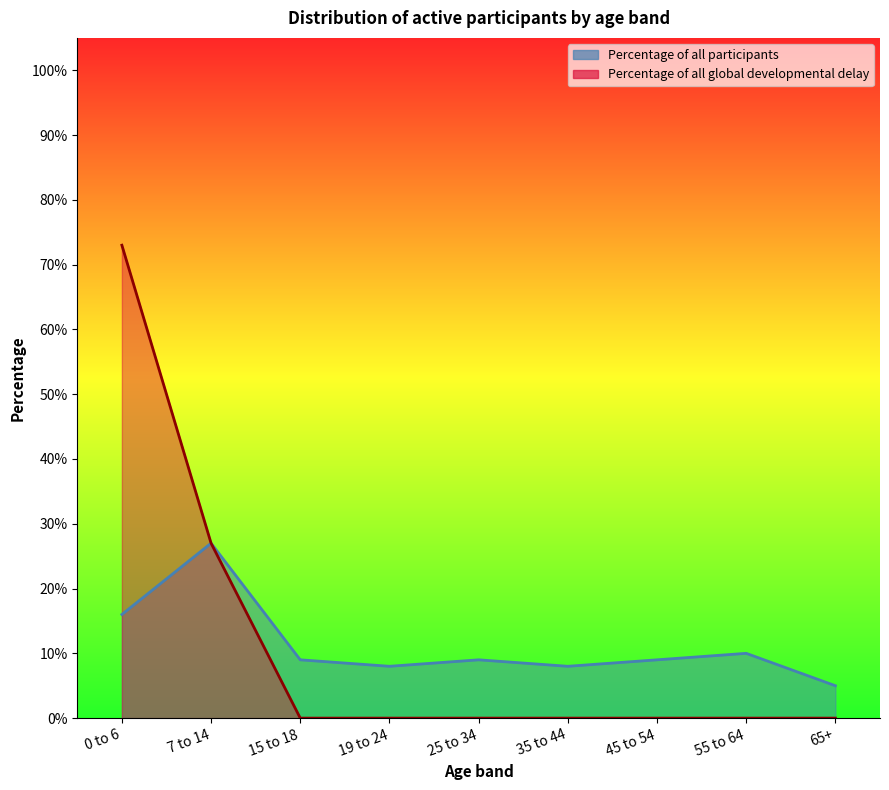

The Percentage of all participants series shows 0.3 at 7 to 14. True or false?

True